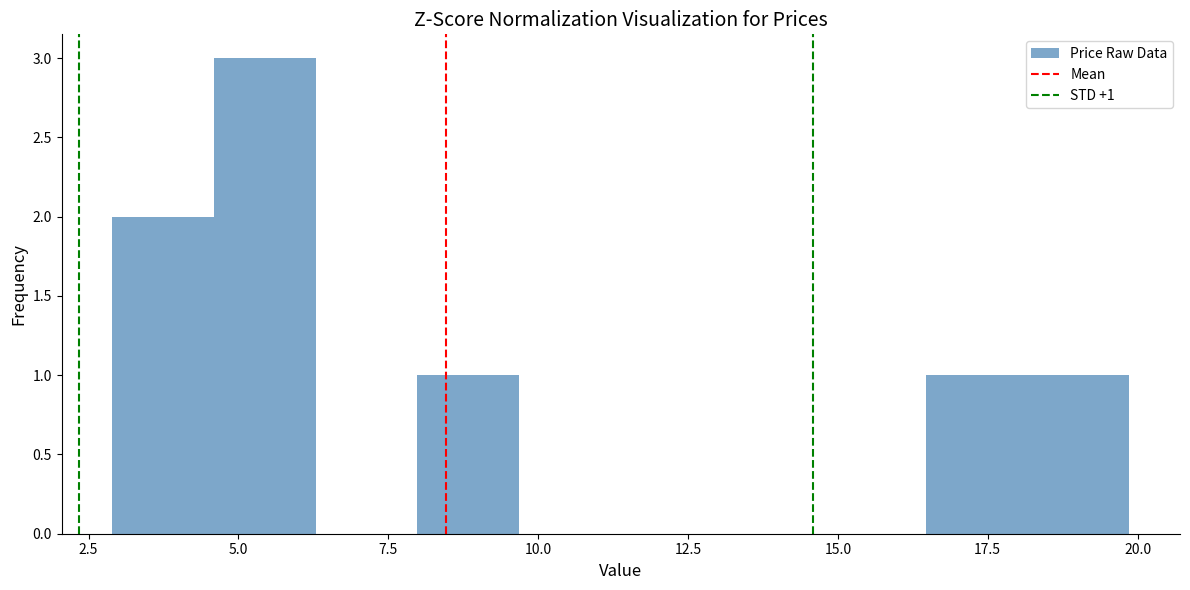

Around what value on the x-axis is the tallest bar? Give the approximate position of its centre, as read against the axis.

5.5